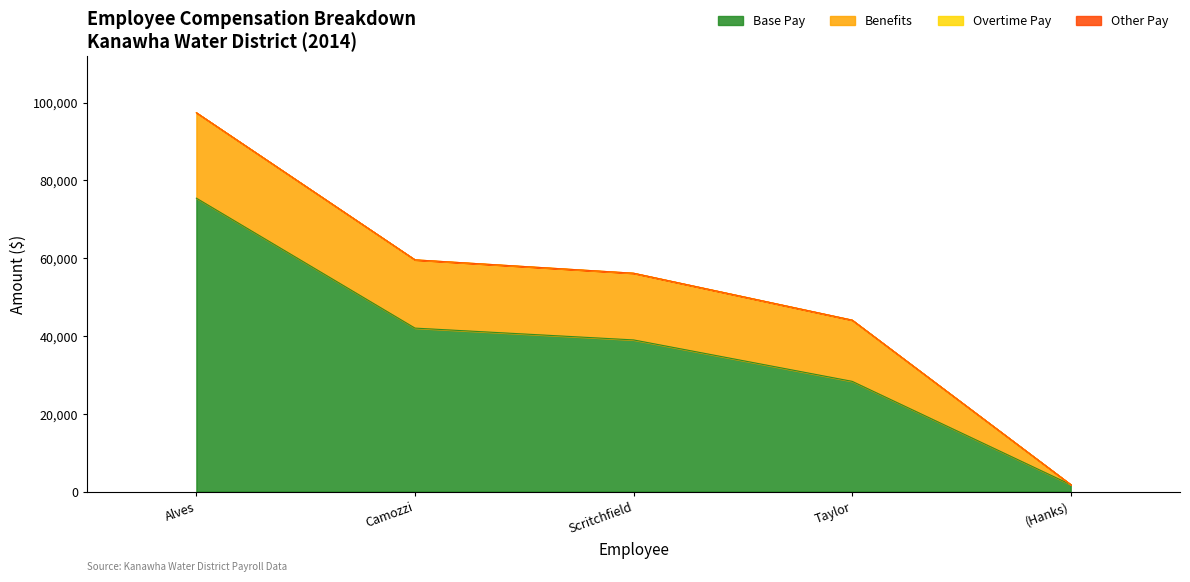

True or false: Other Pay and Overtime Pay cross at least once.

False